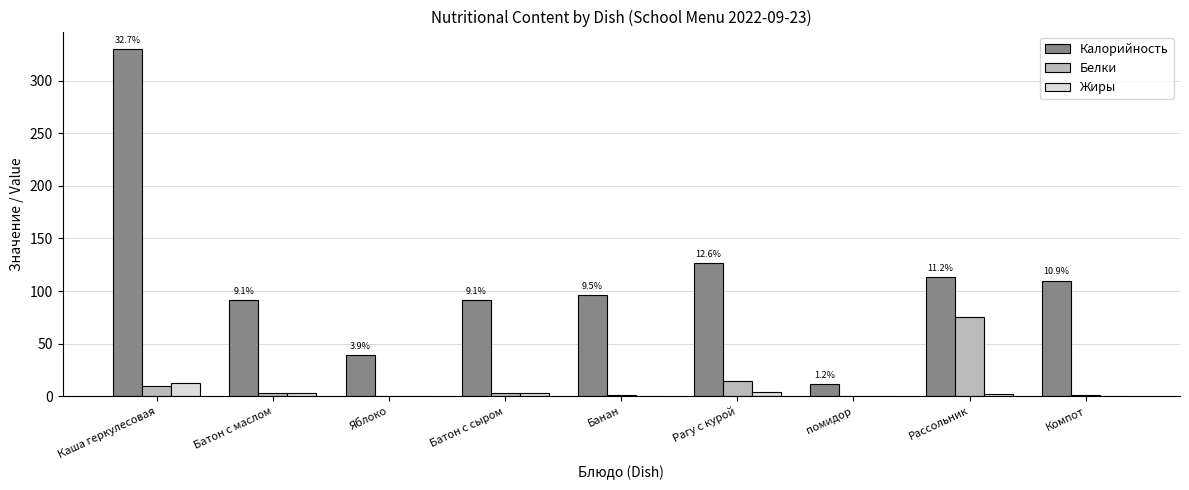

What is the sum of all Белки values?

110.2